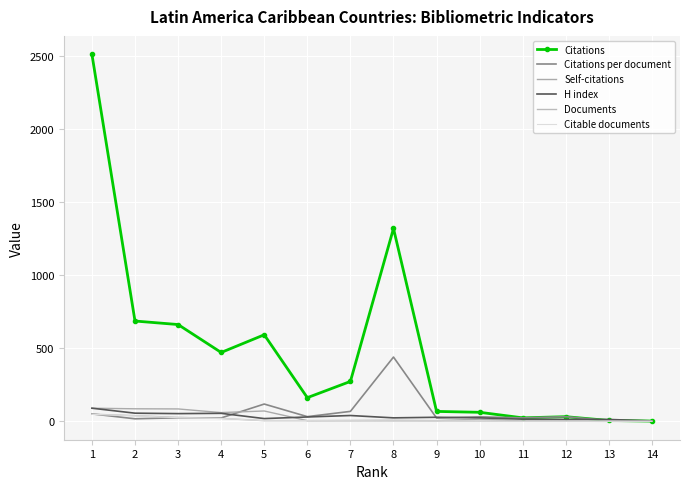

At which label is H index closest to 46?

7